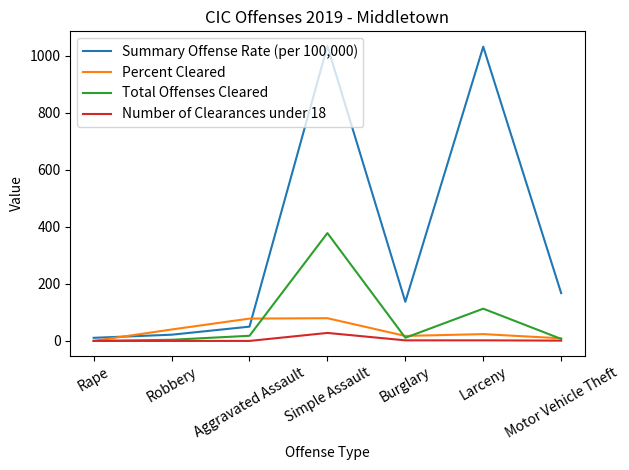

True or false: Summary Offense Rate (per 100,000) and Total Offenses Cleared cross at least once.

False